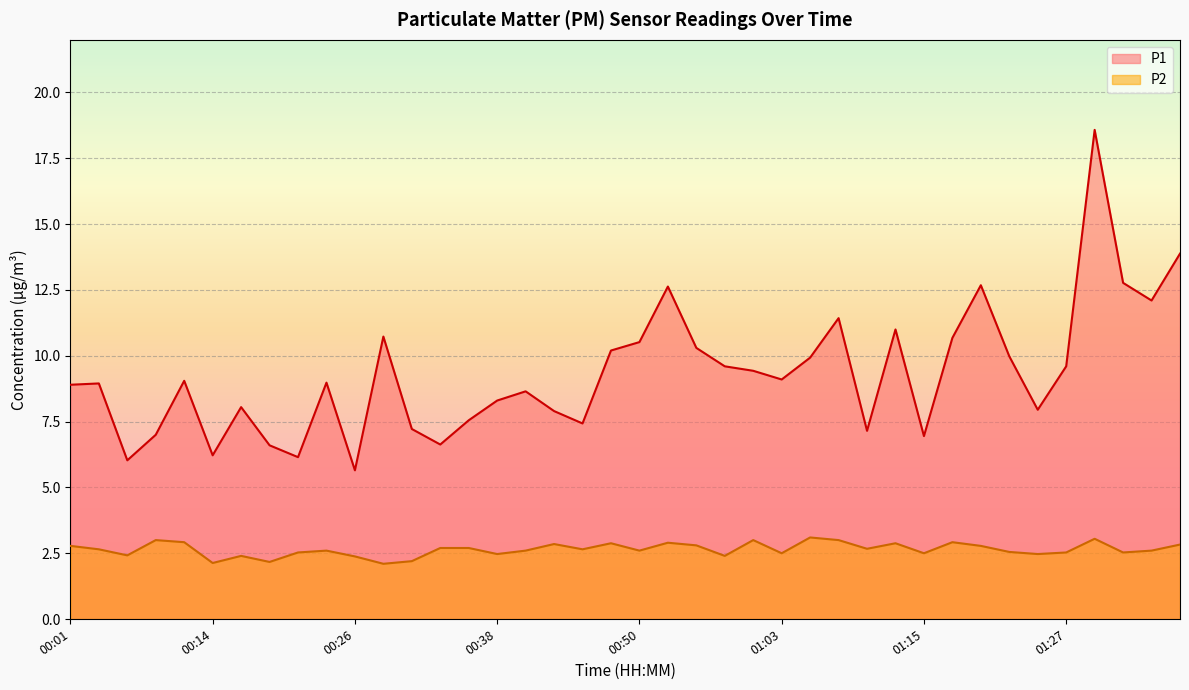

What are all the series names shown in the legend?

P1, P2